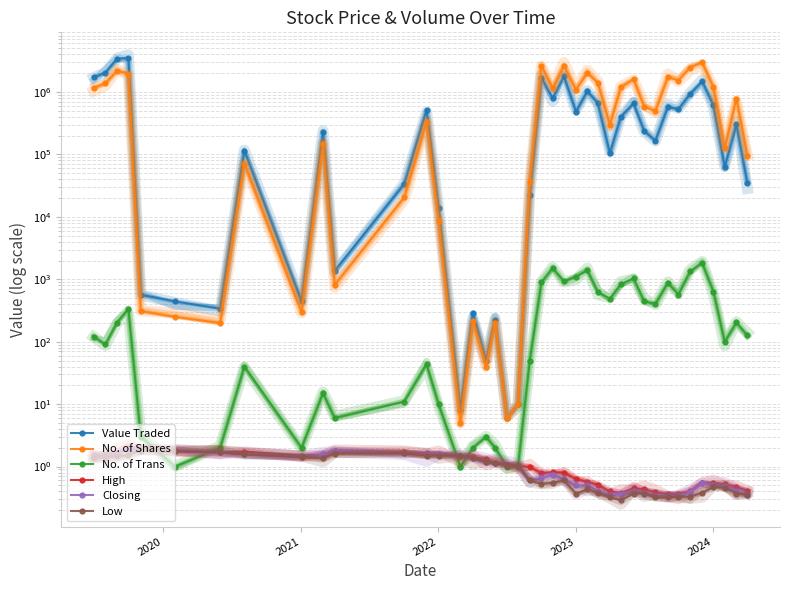

Which category has the lowest value in the Value Traded series?

18